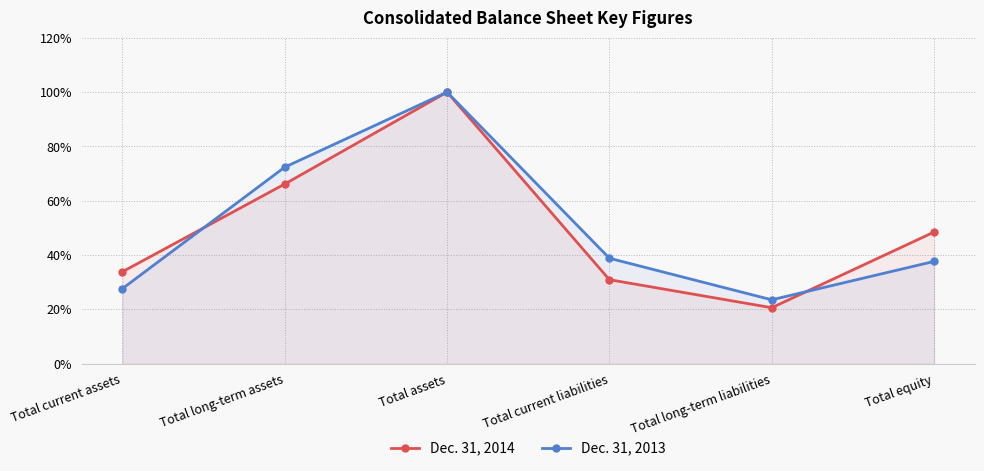

Where is Dec. 31, 2014 nearest to the value 60?

Total long-term assets